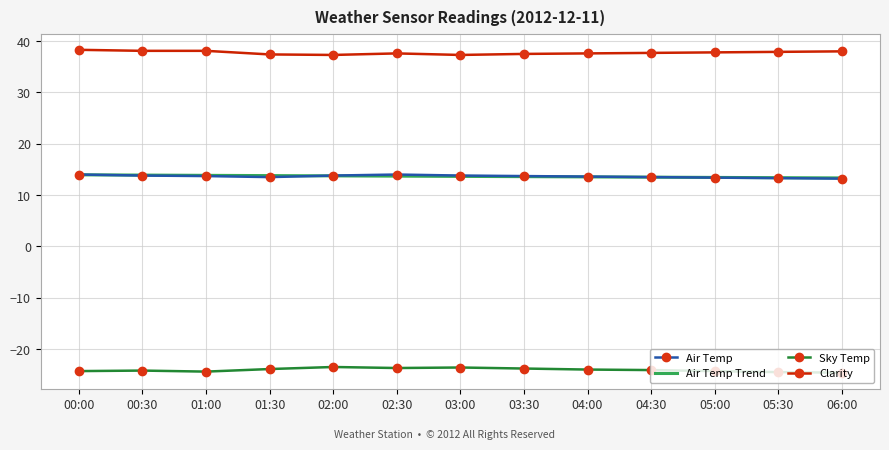

Which series has the largest total across all categories?

Clarity